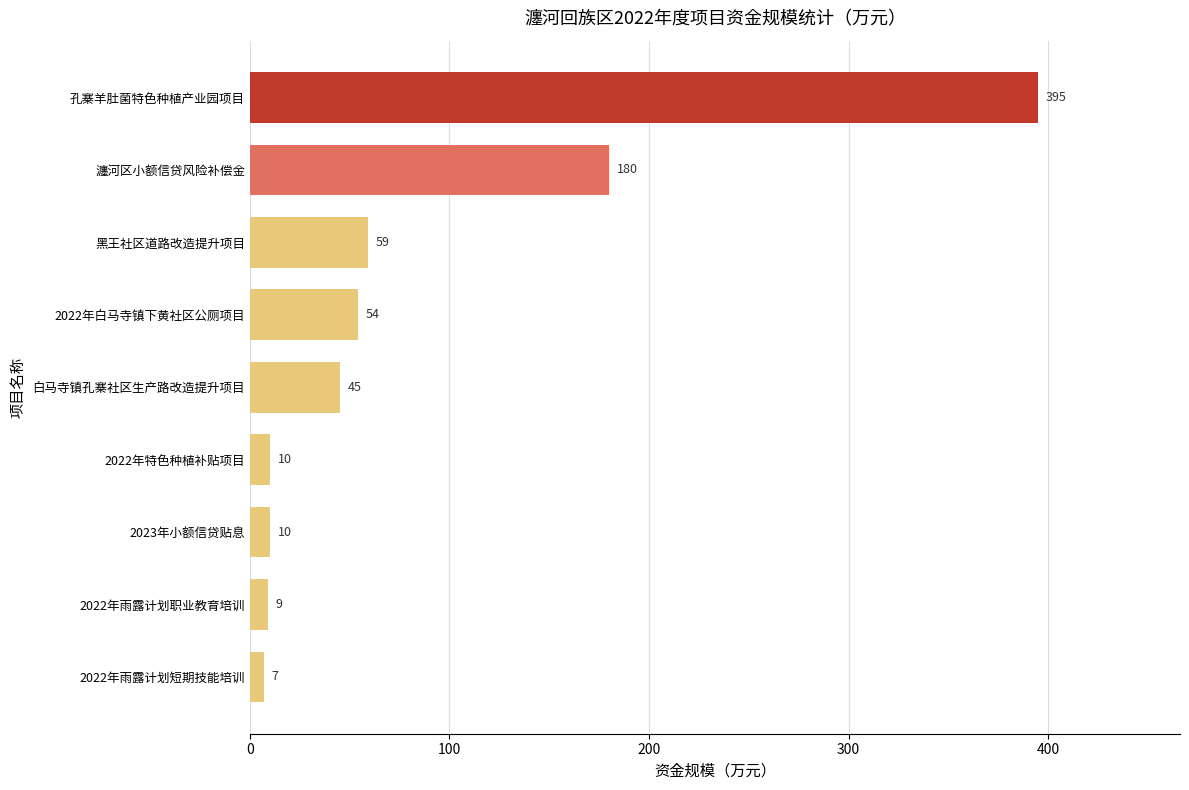

What is the value of the 5th bar from the top?

45